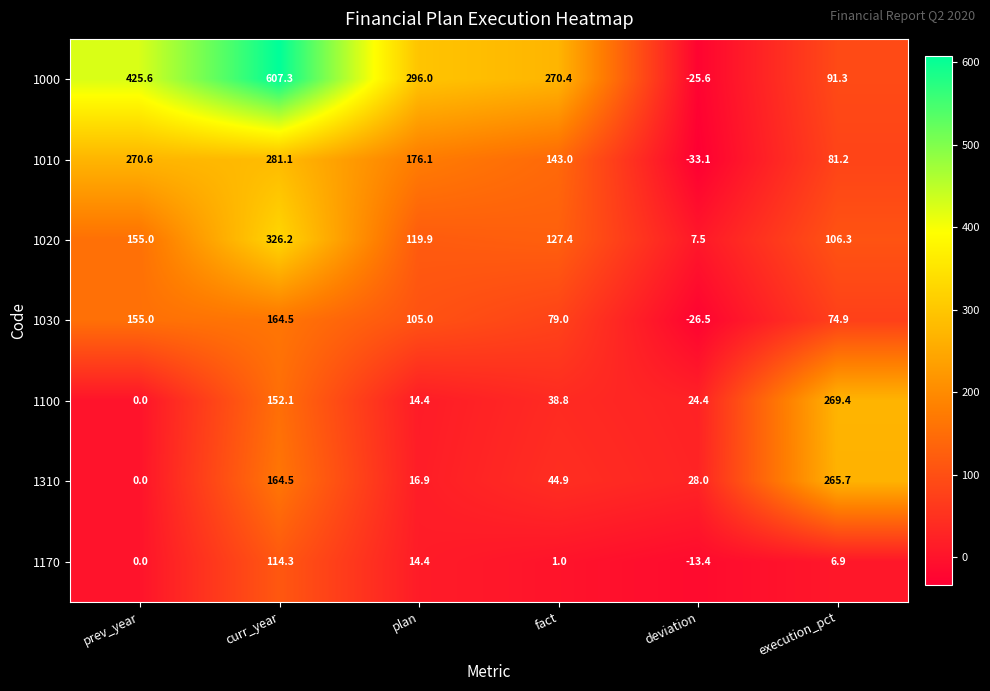

Rank the series by their maximum value, from highest to lowest.

1000, 1020, 1010, 1100, 1310, 1030, 1170